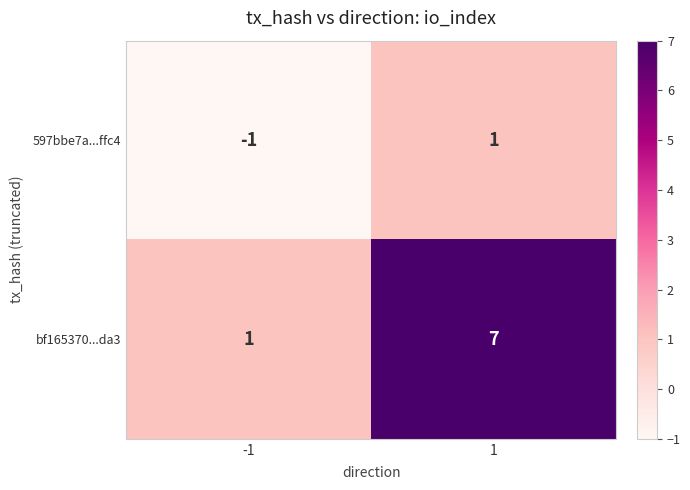

At which category is the sum across all series the highest?

1